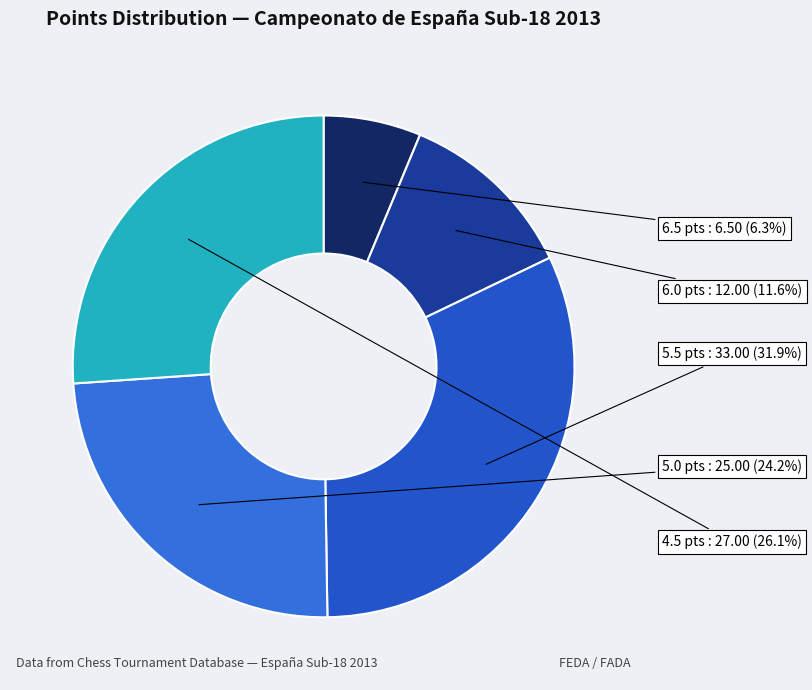

Does any single category account for the majority?

No